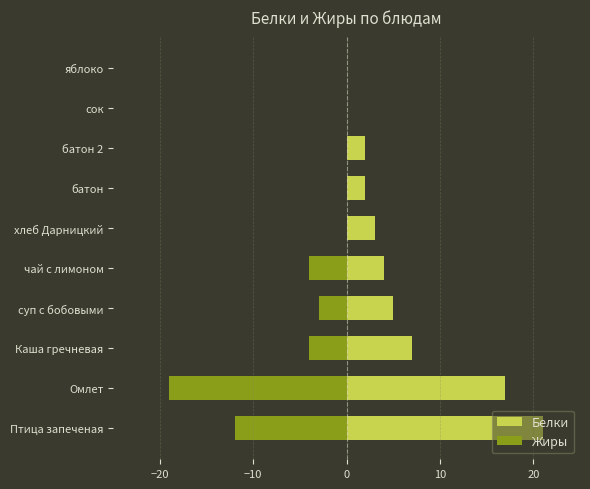

Which series has the widest spread of values?

Белки